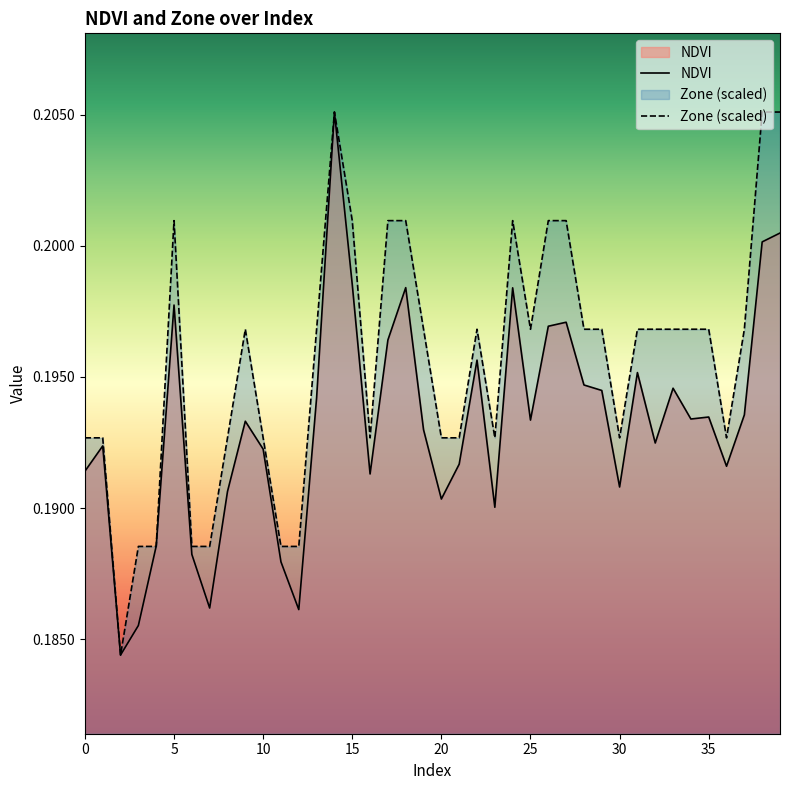

Read the Zone value at 32.

0.2